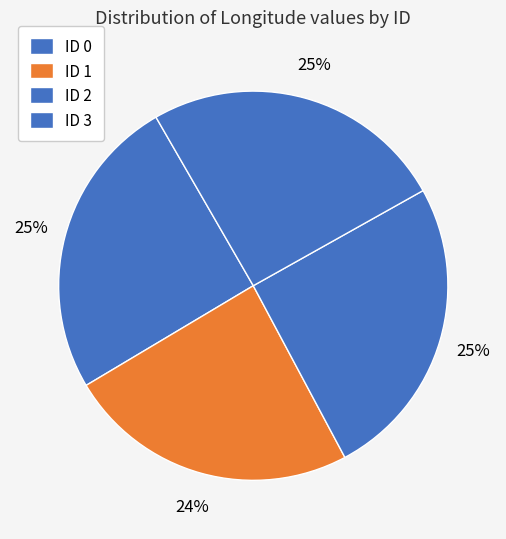

Count the number of slices in the pie.

4